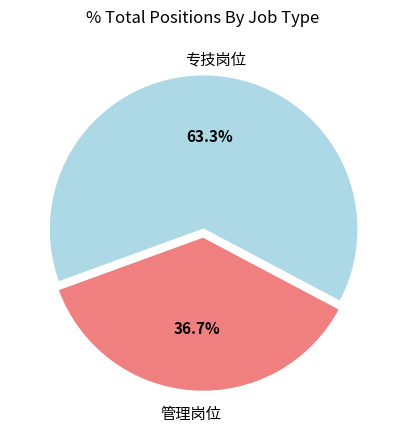

Is there a majority slice in this chart?

Yes